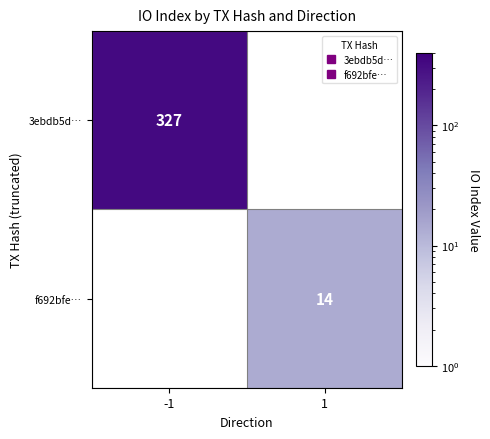

At how many categories does at least one series exceed 56?

1